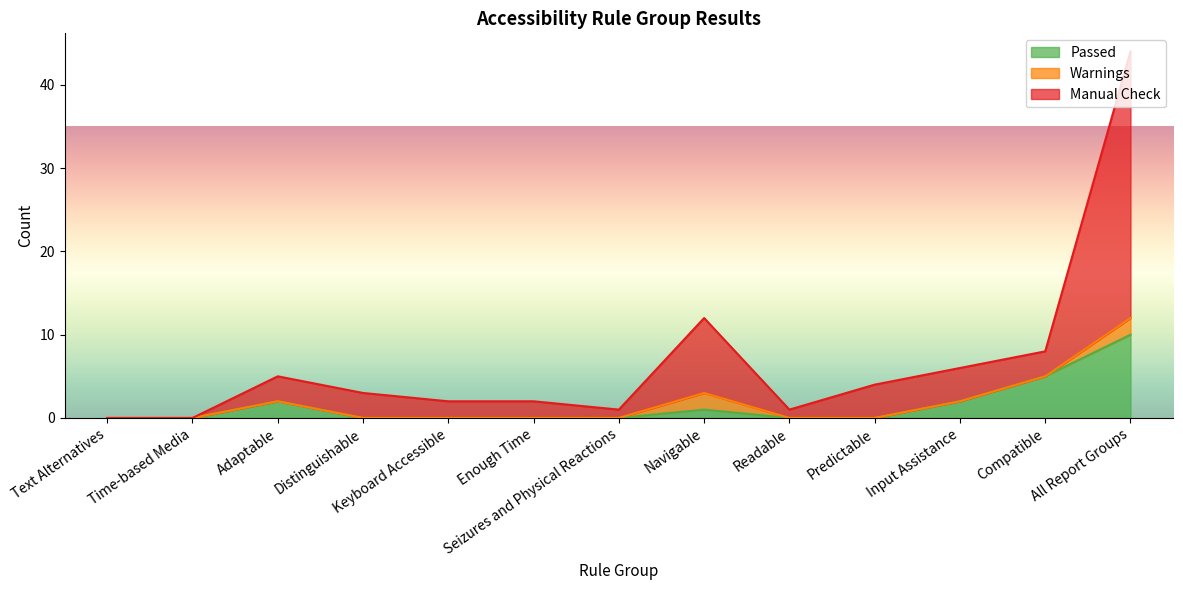

What is the spread (max minus min) of values at Compatible?

3